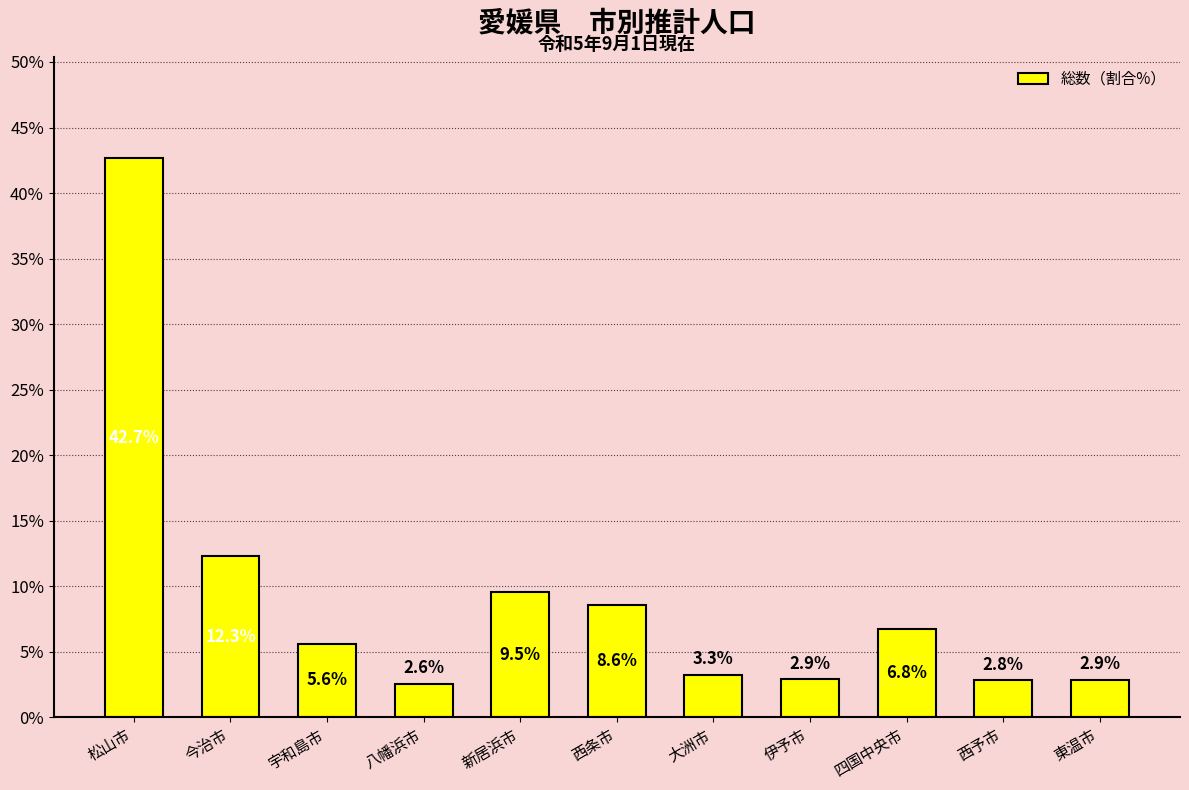

True or false: the data shows 6.8 at 四国中央市.

True